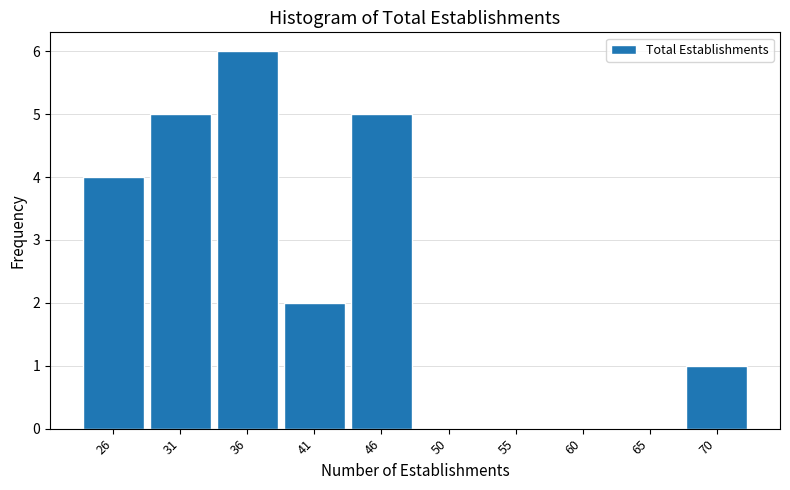

Reading left to right, extract all data points from this chart.

26=4	31=5	36=6	41=2	46=5	50=0	55=0	60=0	65=0	70=1